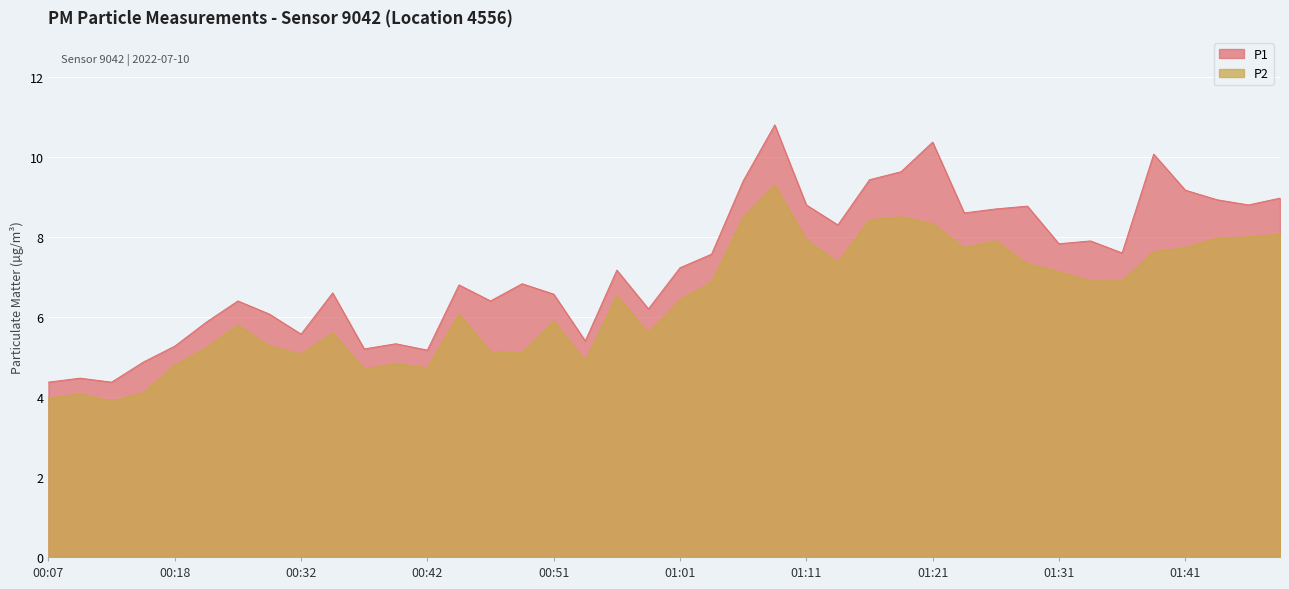

Reading left to right, extract all data points from this chart.

P1: 00:07=4.4	00:10=4.5	00:12=4.4	00:15=4.9	00:18=5.3	00:21=5.9	00:23=6.4	00:29=6.1	00:32=5.6	00:34=6.6	00:37=5.2	00:39=5.3	00:42=5.2	00:44=6.8	00:47=6.4	00:49=6.8	00:51=6.6	00:54=5.4	00:56=7.2	00:59=6.2	01:01=7.2	01:04=7.6	01:06=9.4	01:09=10.8	01:11=8.8	01:14=8.3	01:16=9.4	01:19=9.6	01:21=10.4	01:24=8.6	01:26=8.7	01:29=8.8	01:31=7.8	01:33=7.9	01:36=7.6	01:38=10.1	01:41=9.2	01:43=8.9	01:46=8.8	01:48=9.0
P2: 00:07=4.0	00:10=4.1	00:12=3.9	00:15=4.1	00:18=4.8	00:21=5.2	00:23=5.8	00:29=5.3	00:32=5.1	00:34=5.6	00:37=4.7	00:39=4.8	00:42=4.7	00:44=6.1	00:47=5.1	00:49=5.1	00:51=5.9	00:54=4.9	00:56=6.5	00:59=5.6	01:01=6.4	01:04=6.9	01:06=8.5	01:09=9.3	01:11=7.9	01:14=7.4	01:16=8.4	01:19=8.5	01:21=8.3	01:24=7.7	01:26=7.9	01:29=7.3	01:31=7.1	01:33=6.9	01:36=6.9	01:38=7.6	01:41=7.7	01:43=8.0	01:46=8.0	01:48=8.1